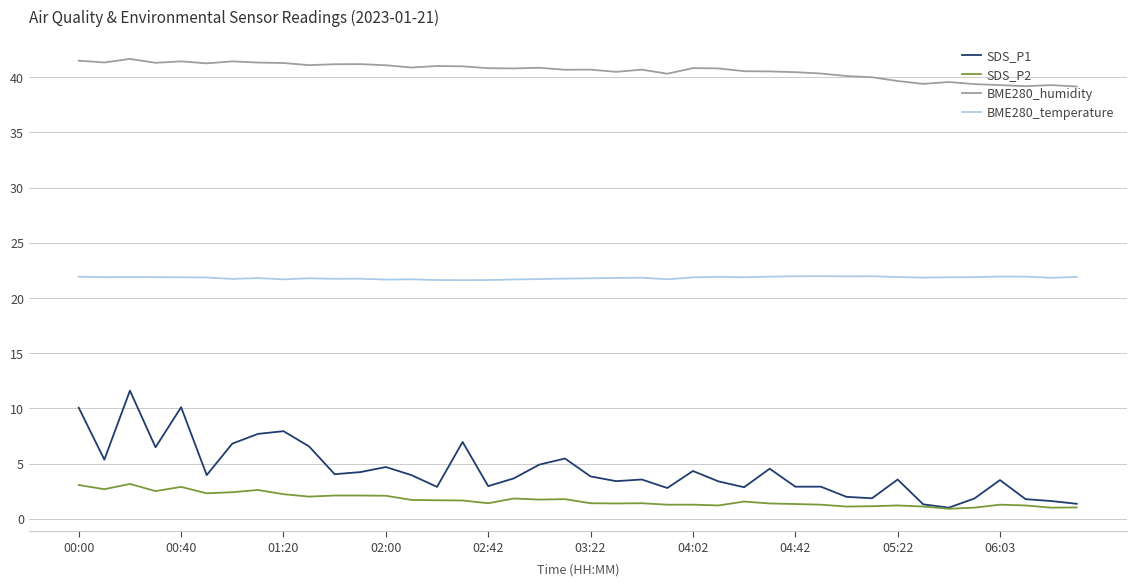

Is this an area chart (filled region under the line)?

No